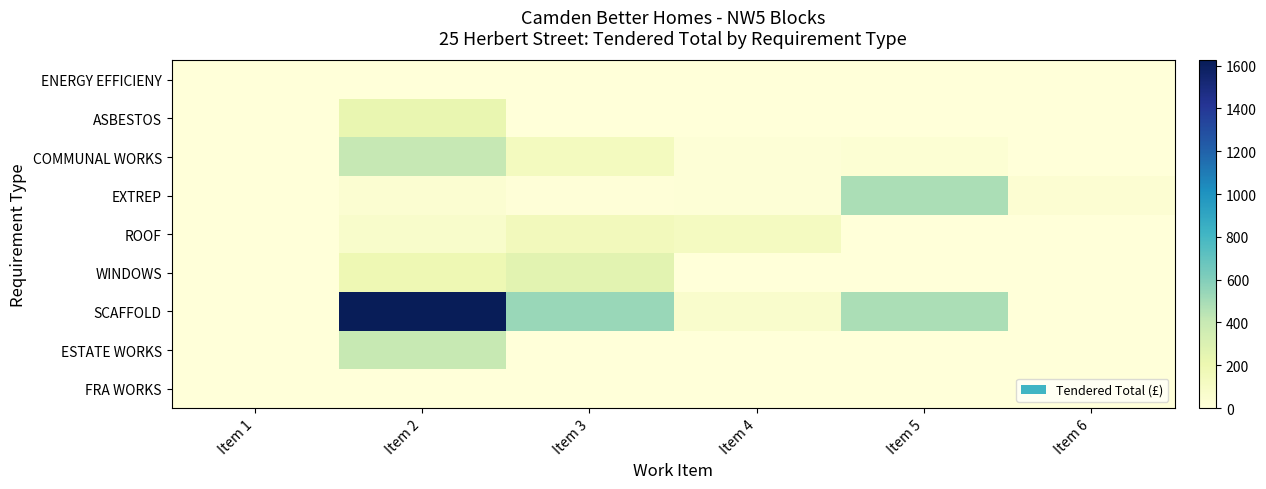

What is the spread (max minus min) of values at Item 2?

1624.4